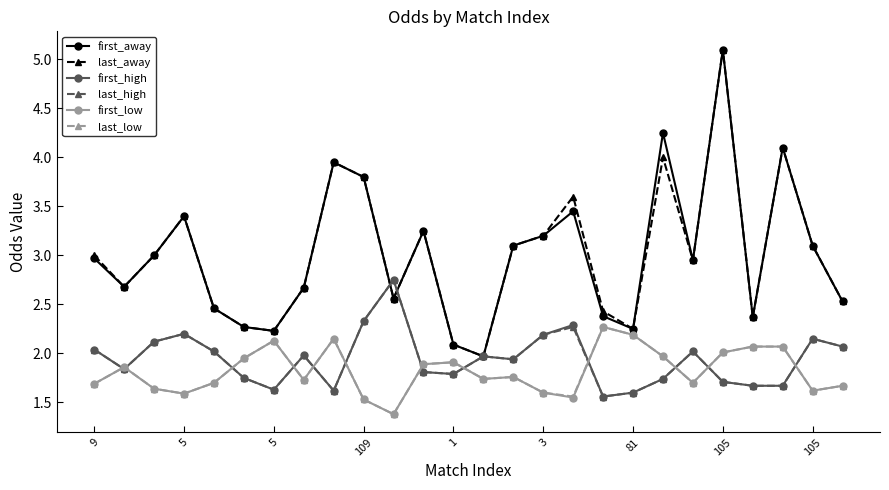

True or false: first_away has more than 0 interior local peaks.

True